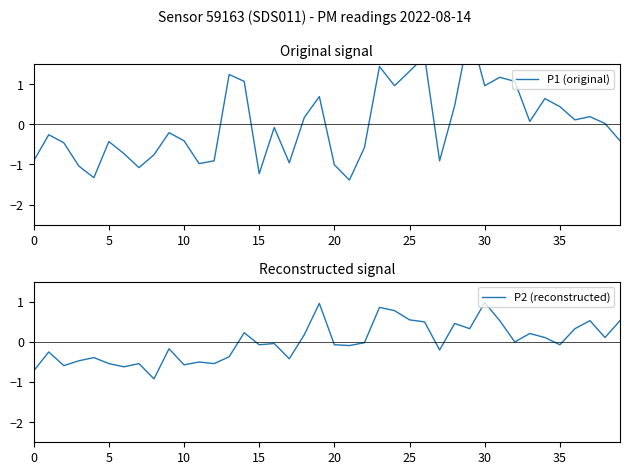

Is the value of P1 (original) at 9 greater than the value of P2 (reconstructed) at 25?

Yes